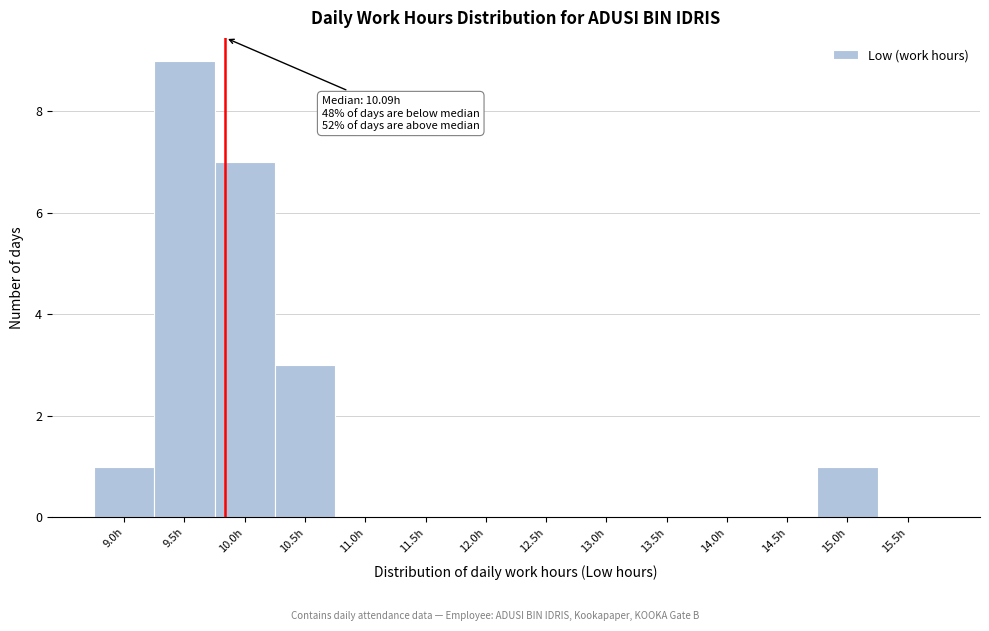

Reading left to right, transcribe all the data shown in this chart.

9.0h=1	9.5h=9	10.0h=7	10.5h=3	11.0h=0	11.5h=0	12.0h=0	12.5h=0	13.0h=0	13.5h=0	14.0h=0	14.5h=0	15.0h=1	15.5h=0